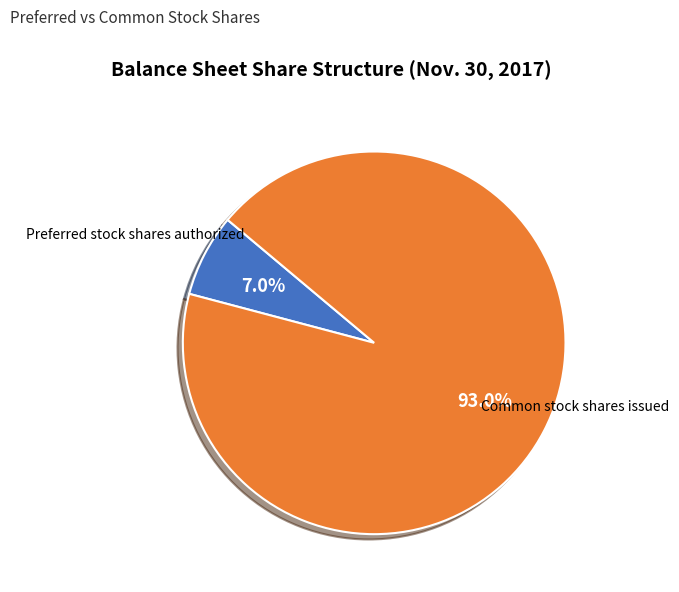

To the nearest percent, what is the average slice percentage?

50%